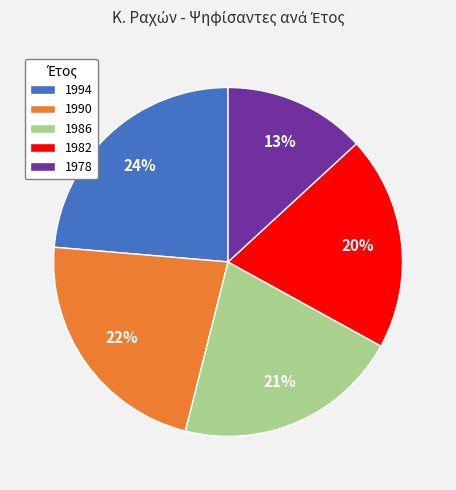

Approximately how many times larger is the value at 1994 compared to 1978?

1.8